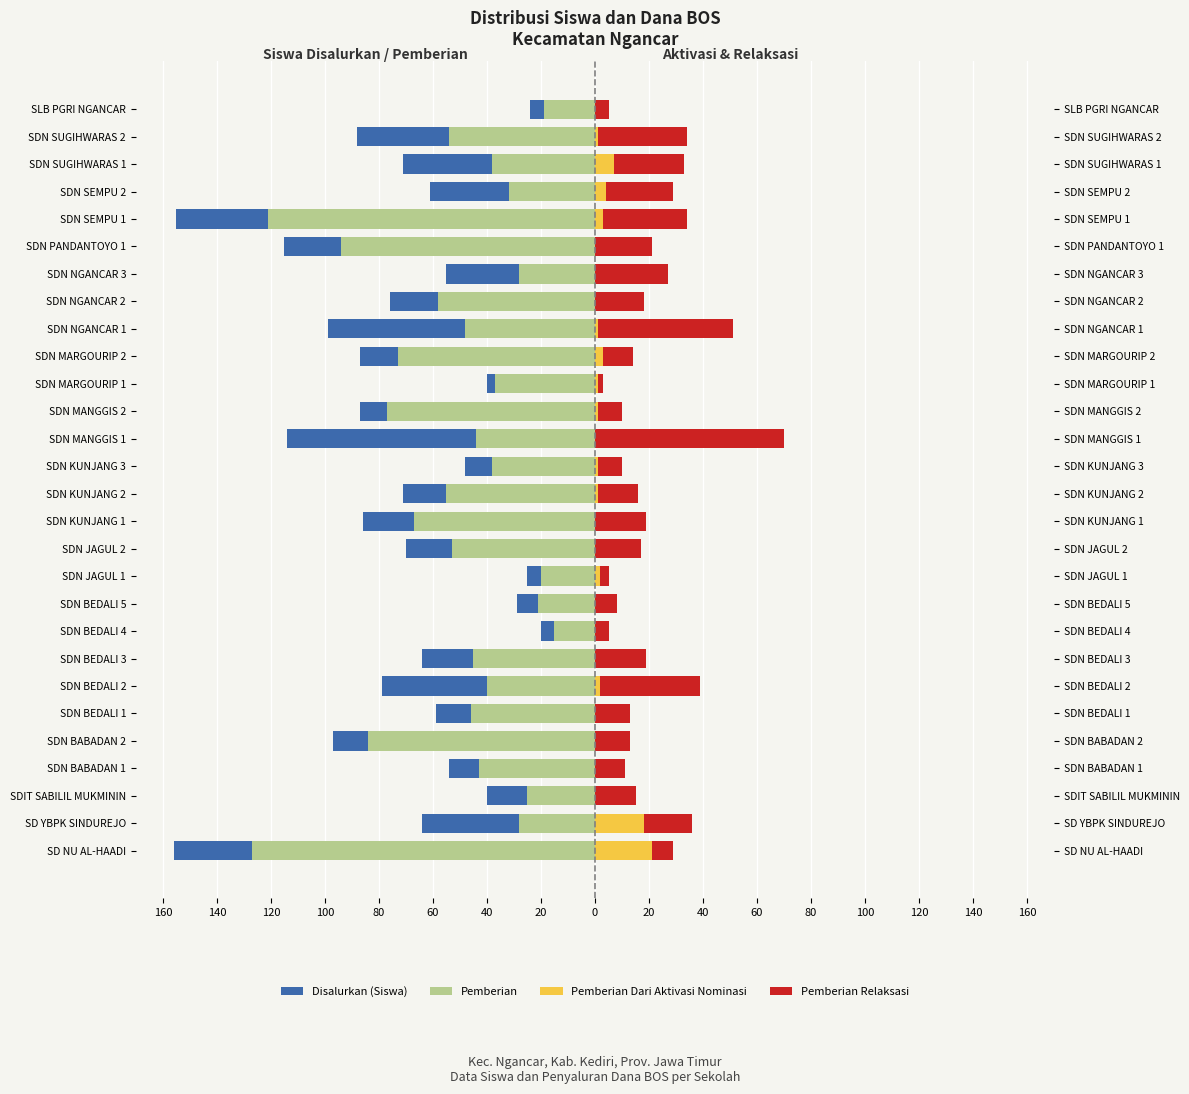

How many data points in Pemberian are above -44?

13